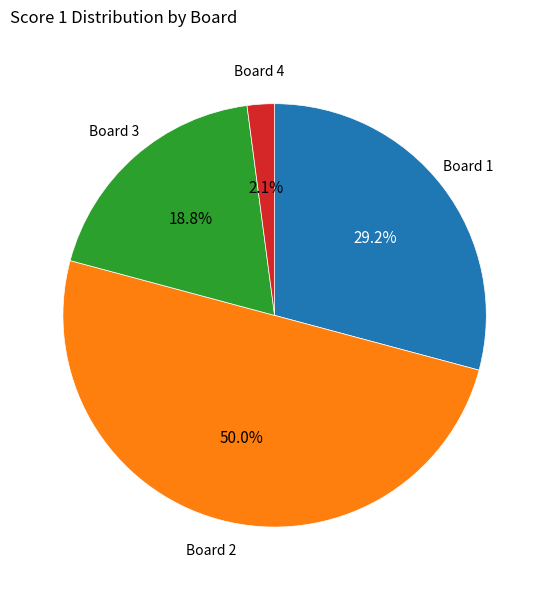

Count the number of slices in the pie.

4